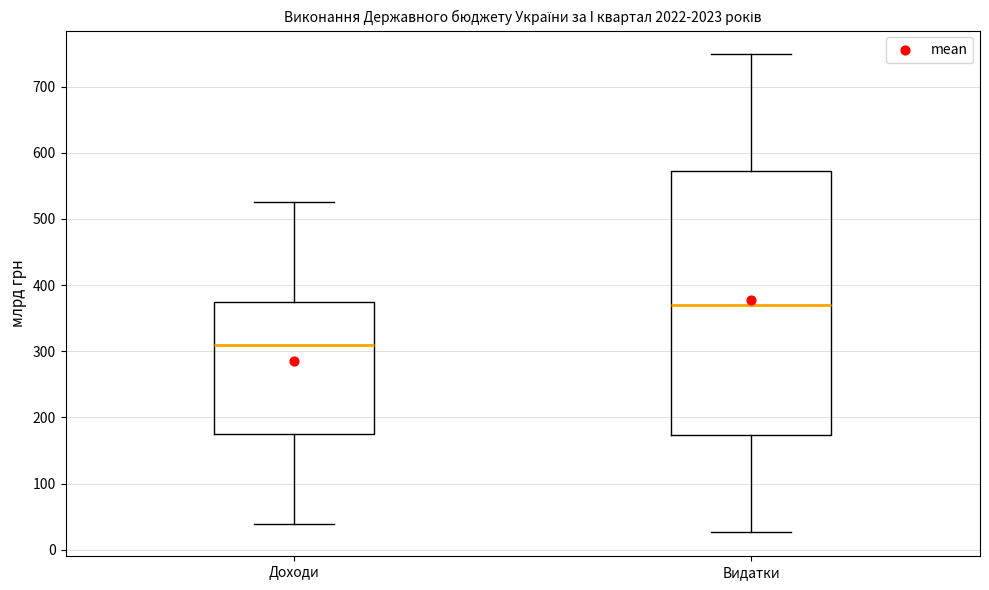

Comparing the boxes themselves (not the whiskers), which one is the tallest?

Видатки